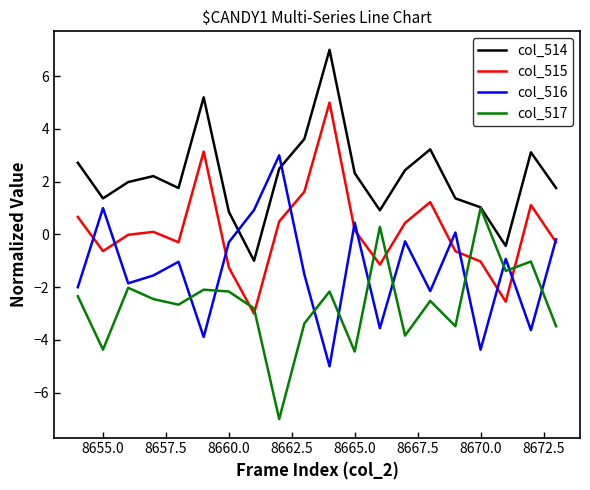

List the series in order of their peak value, highest first.

col_514, col_515, col_516, col_517